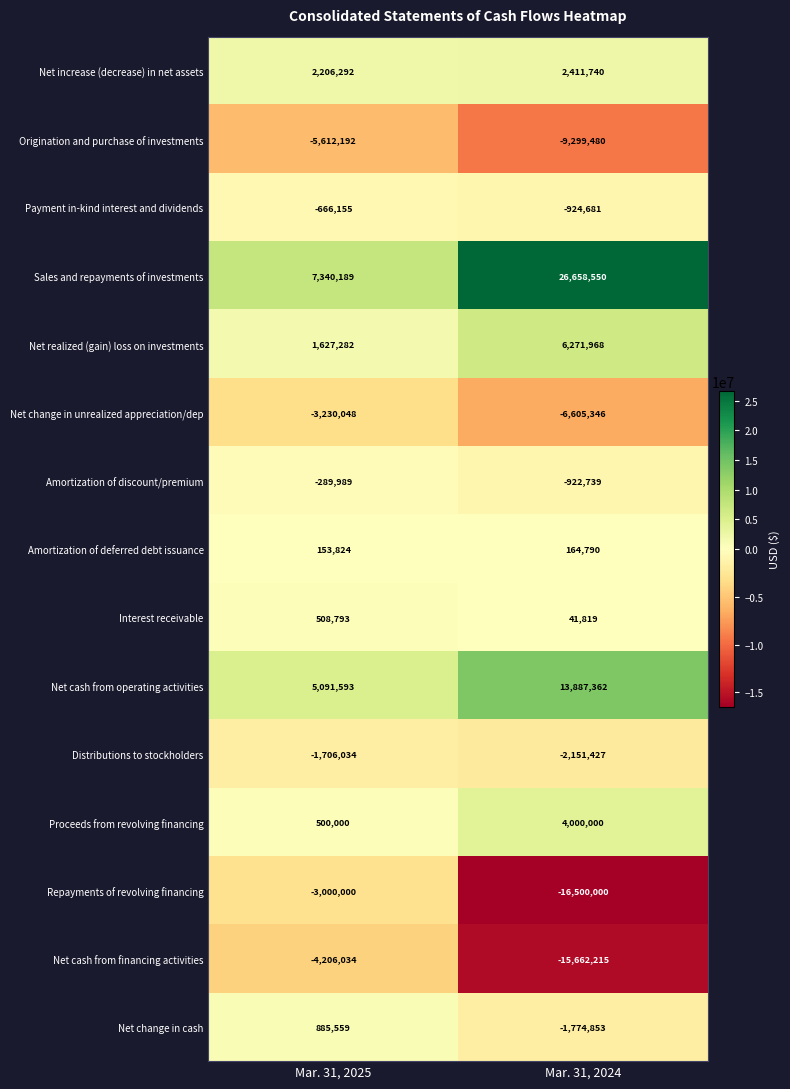

Reading right to left, list all the values displayed in this chart.

Net increase (decrease) in net assets: 2411740	2206292
Origination and purchase of investments: -9299480	-5612192
Payment in-kind interest and dividends: -924681	-666155
Sales and repayments of investments: 26658550	7340189
Net realized (gain) loss on investments: 6271968	1627282
Net change in unrealized appreciation/dep: -6605346	-3230048
Amortization of discount/premium: -922739	-289989
Amortization of deferred debt issuance: 164790	153824
Interest receivable: 41819	508793
Net cash from operating activities: 13887362	5091593
Distributions to stockholders: -2151427	-1706034
Proceeds from revolving financing: 4000000	500000
Repayments of revolving financing: -16500000	-3000000
Net cash from financing activities: -15662215	-4206034
Net change in cash: -1774853	885559